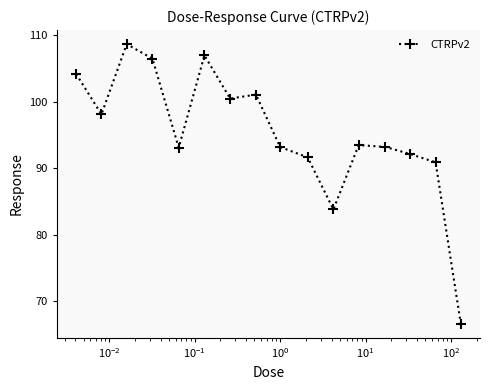

Count the number of categories in the chart.

16